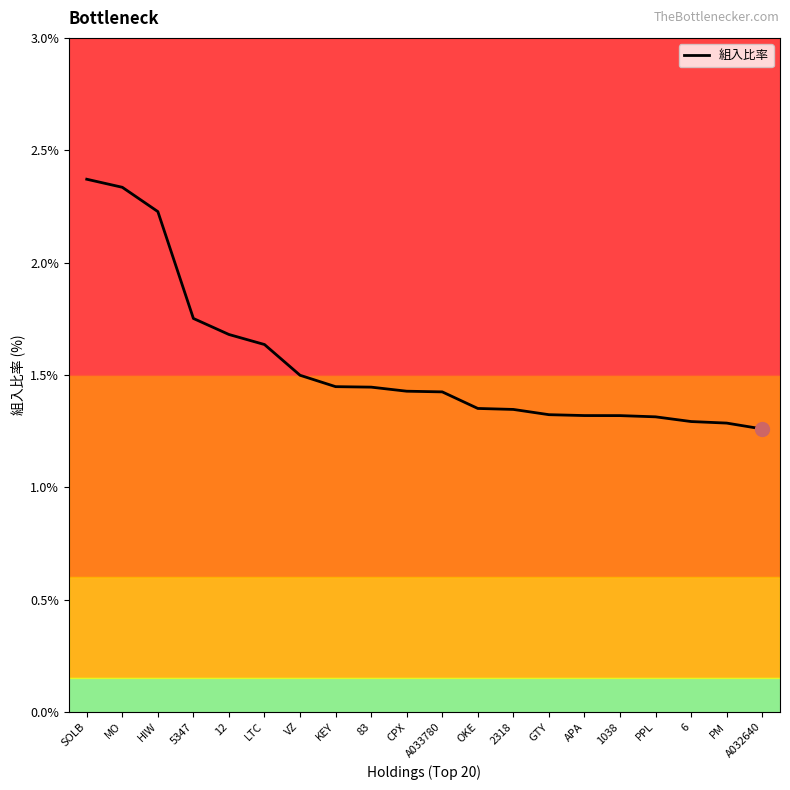

What is the difference between the maximum and minimum values?

1.1